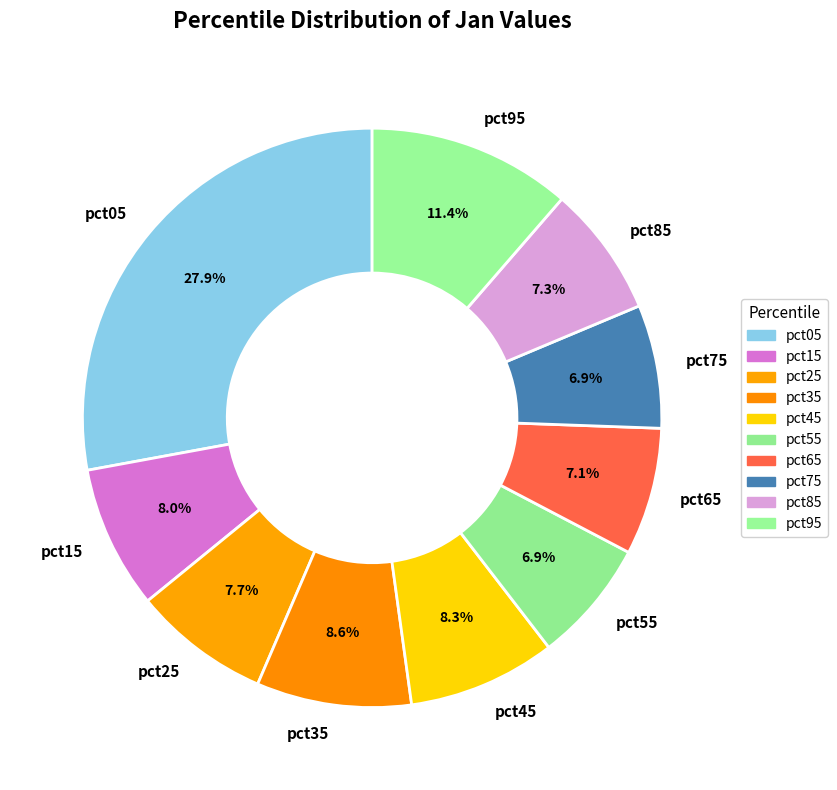

How many segments does this pie chart have?

10